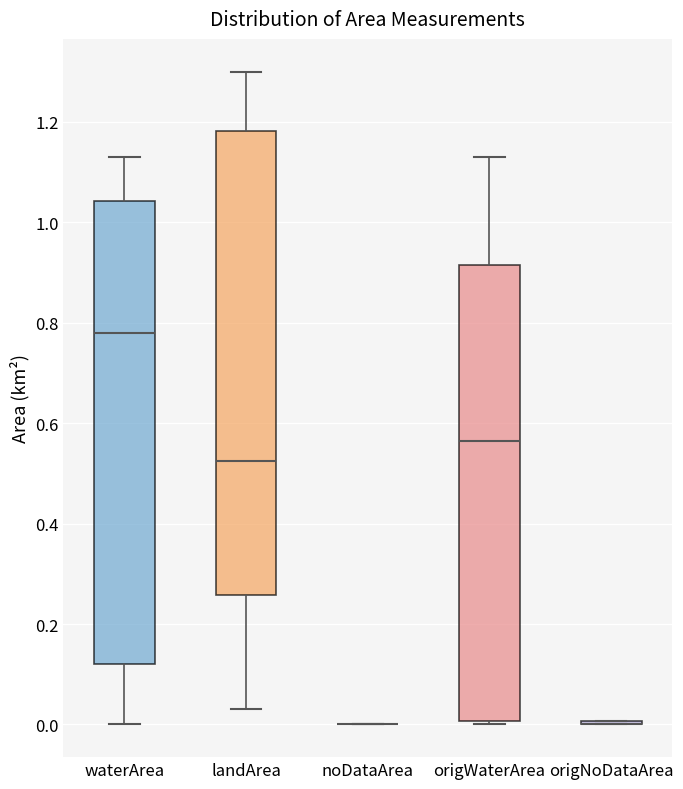

Reading left to right, read every box against the y-axis: the position of its median line, the range the box covers, and the ends of its whiskers. The values are not printed on the chart, so give them approximately, as read against the axis.

waterArea: median 0.78, box 0.12 to 1.04, whiskers 0.00 to 1.14
landArea: median 0.52, box 0.26 to 1.18, whiskers 0.04 to 1.30
noDataArea: box collapsed to a line at 0.00, whiskers 0.00 to 0.00
origWaterArea: median 0.56, box 0.00 to 0.92, whiskers 0.00 (just below the box's lower edge) to 1.14
origNoDataArea: box collapsed to a line at 0.00, whiskers 0.00 to 0.00